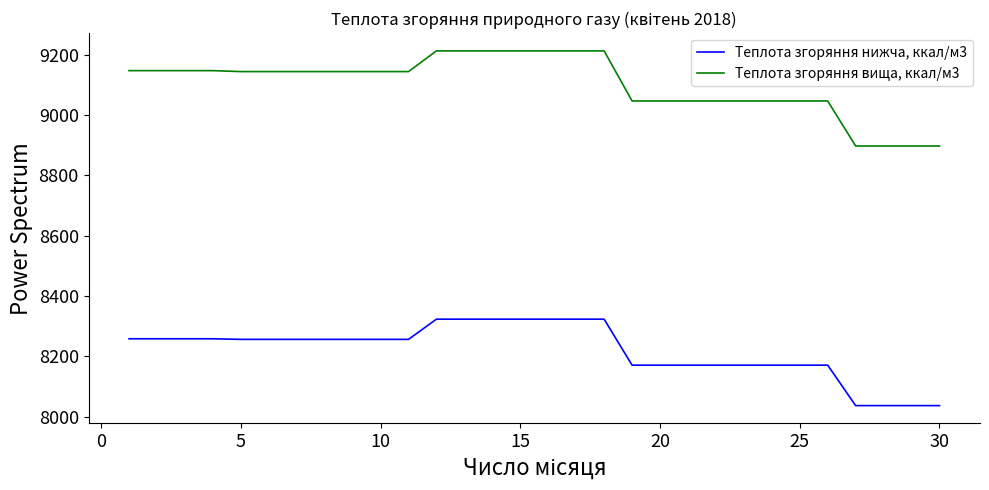

What is the difference between the maximum and minimum values in the Теплота згоряння нижча, ккал/м3 series?

286.5